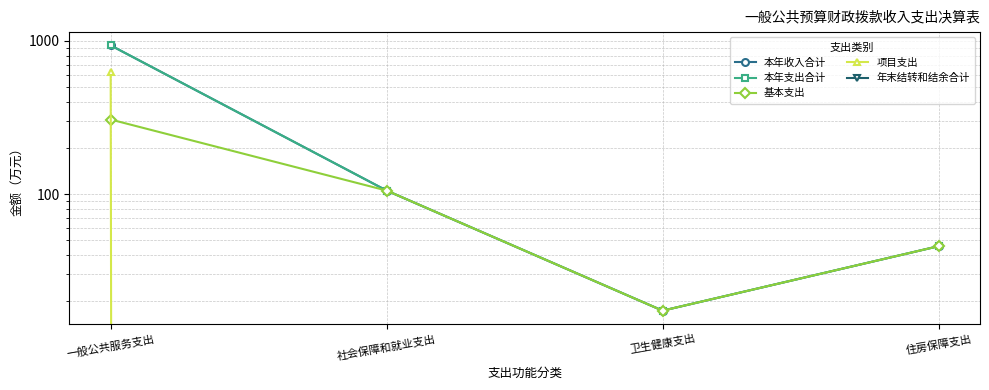

What is the maximum value for 项目支出?

629.1